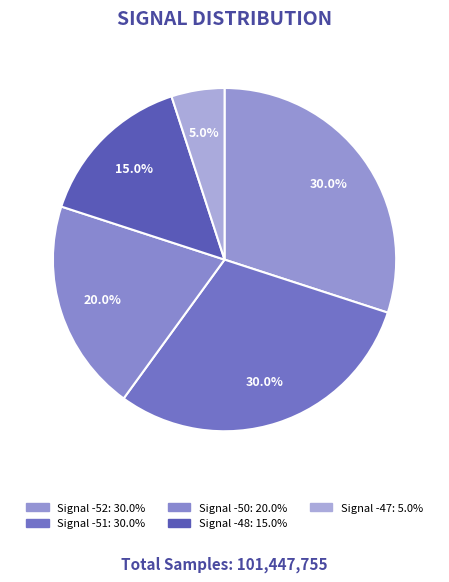

How many segments does this pie chart have?

5